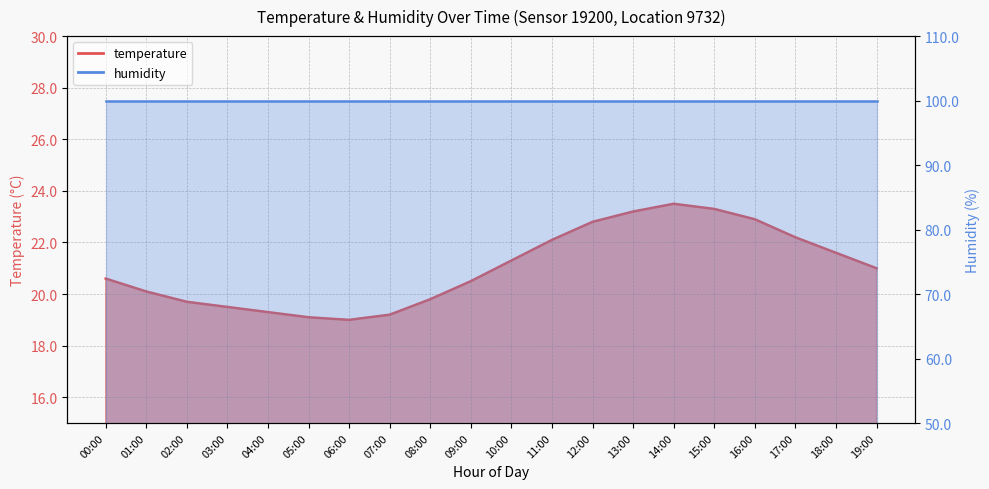

True or false: the data has more than 2 interior local peaks.

False